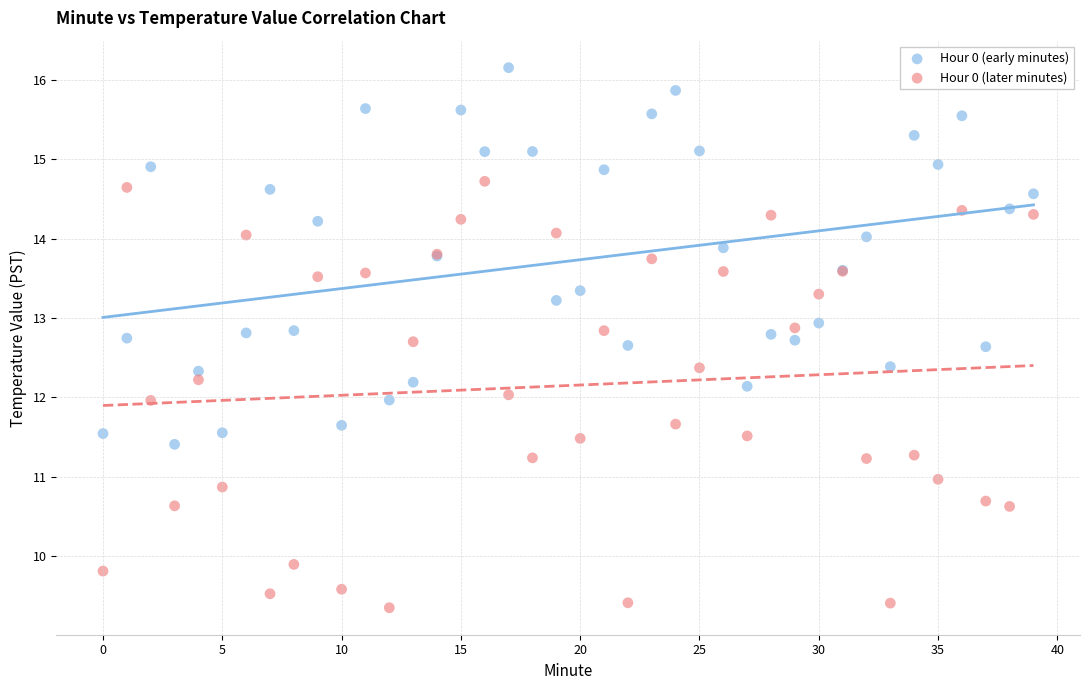

Which series reaches the maximum Y coordinate?

Hour 0 (early minutes)